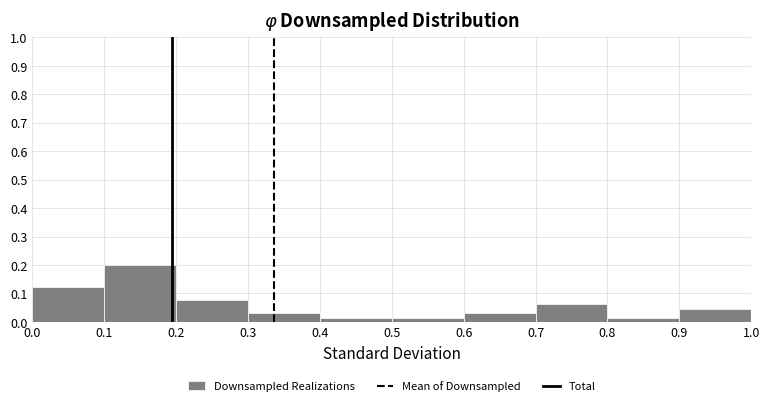

Reading left to right, transcribe this chart: for each bar, give the range it covers on the x-axis and its height. The values are not printed on the chart, so give them approximately, as read against the axis.

0.0 to 0.1: 0.12
0.1 to 0.2: 0.20
0.2 to 0.3: 0.08
0.3 to 0.4: 0.03
0.4 to 0.5: 0.02
0.5 to 0.6: 0.02
0.6 to 0.7: 0.03
0.7 to 0.8: 0.06
0.8 to 0.9: 0.02
0.9 to 1.0: 0.05